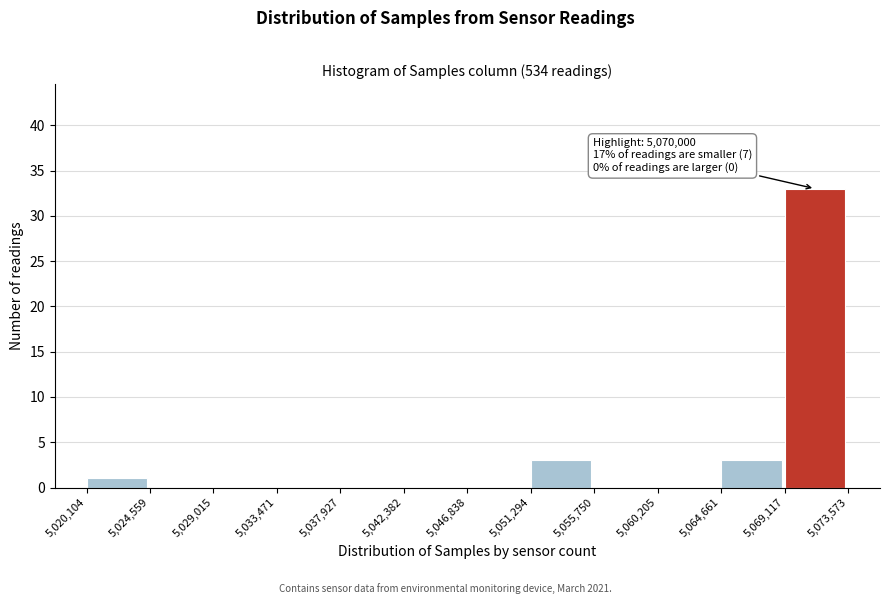

Which range on the x-axis has the tallest bar?

5,069,117 to 5,073,573